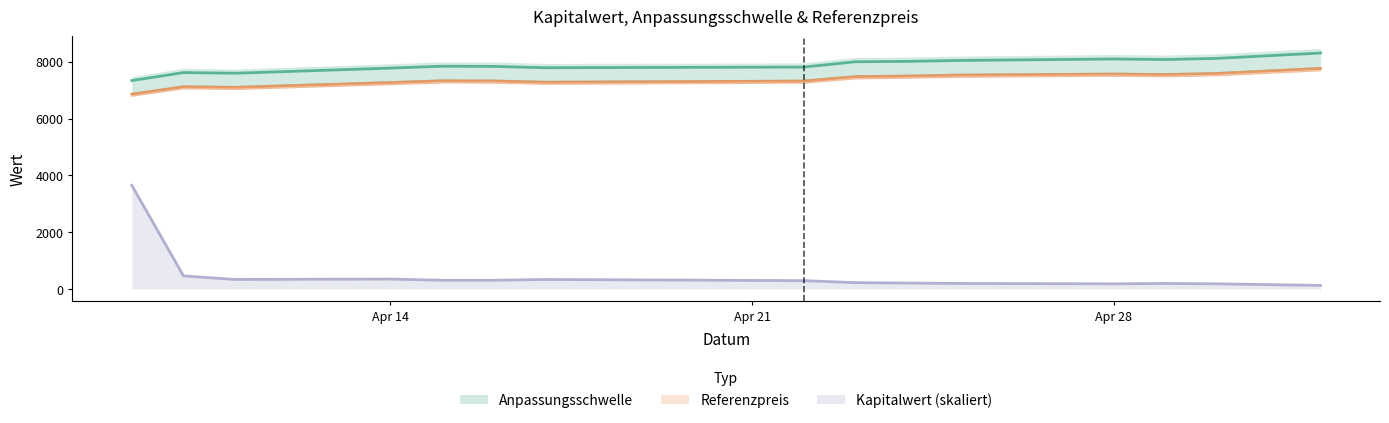

Which series has the widest spread of values?

Kapitalwert_scaled